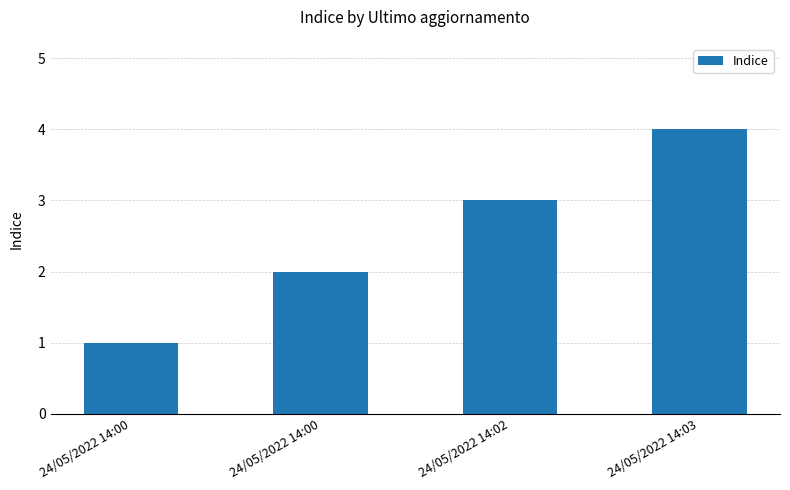

What value does the data have at 24/05/2022 14:00?

2